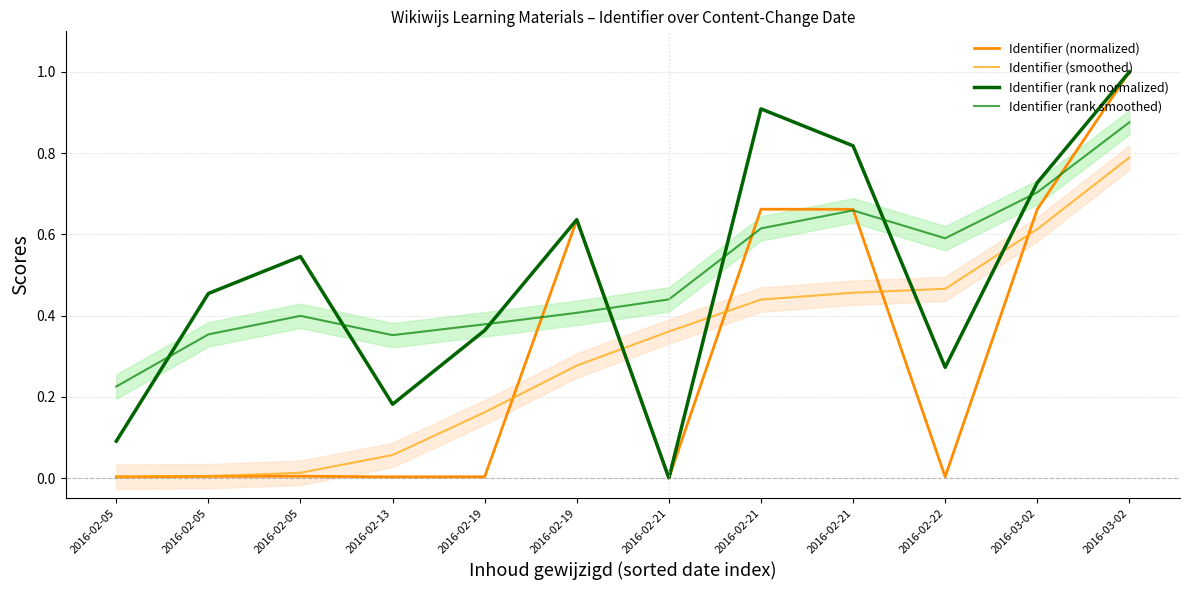

What is the total value across all series at 2016-02-19?

0.9